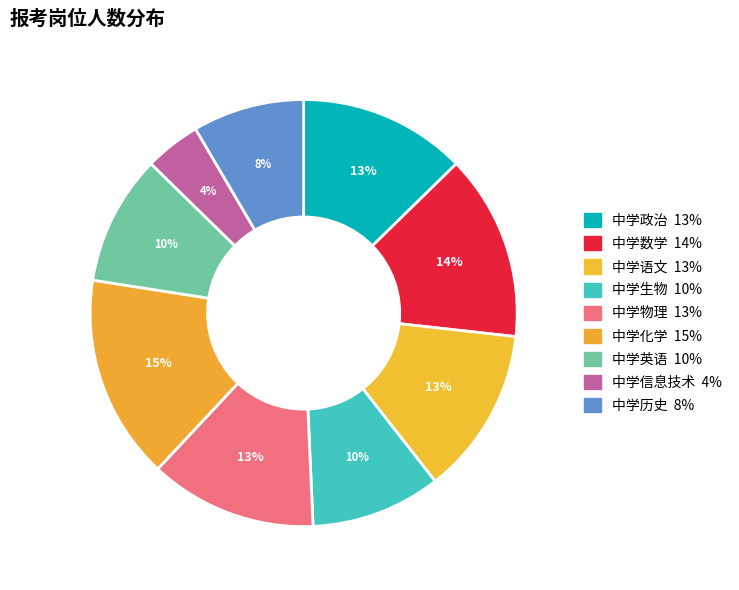

Count the number of slices in the pie.

9